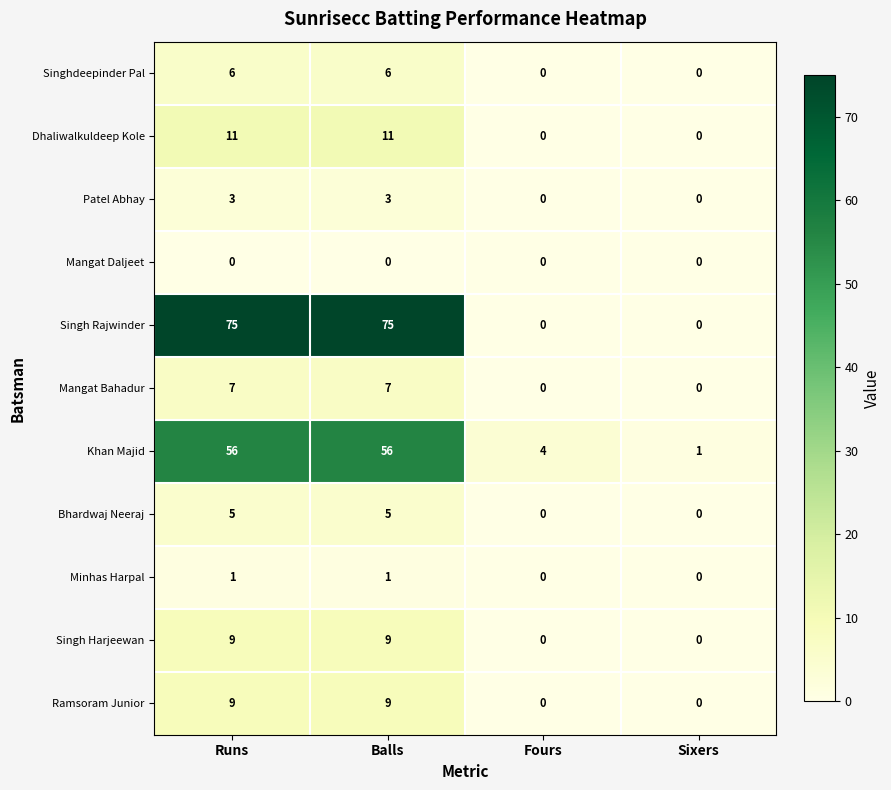

What is the sum of all Mangat Bahadur values?

14